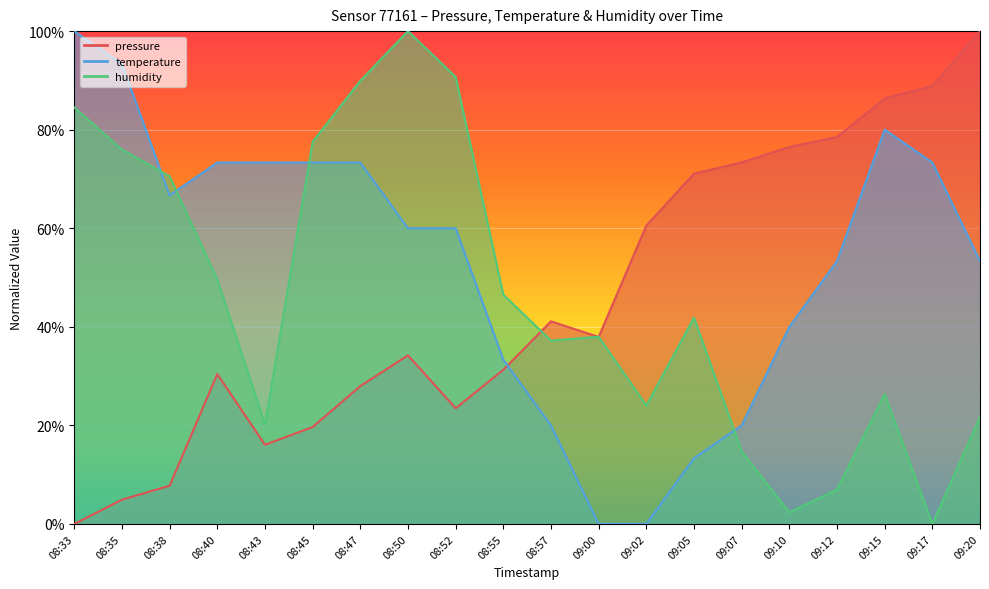

Reading left to right, extract all data points from this chart.

pressure: 08:33=0.0	08:35=4.9	08:38=7.8	08:40=30.4	08:43=16.1	08:45=19.7	08:47=28.0	08:50=34.2	08:52=23.5	08:55=31.3	08:57=41.1	09:00=37.9	09:02=60.5	09:05=71.1	09:07=73.4	09:10=76.5	09:12=78.5	09:15=86.4	09:17=88.9	09:20=100.0
temperature: 08:33=100.0	08:35=93.3	08:38=66.7	08:40=73.3	08:43=73.3	08:45=73.3	08:47=73.3	08:50=60.0	08:52=60.0	08:55=33.3	08:57=20.0	09:00=0.0	09:02=0.0	09:05=13.3	09:07=20.0	09:10=40.0	09:12=53.3	09:15=80.0	09:17=73.3	09:20=53.3
humidity: 08:33=84.5	08:35=76.0	08:38=70.5	08:40=49.6	08:43=20.2	08:45=77.5	08:47=89.9	08:50=100.0	08:52=90.7	08:55=46.5	08:57=37.2	09:00=38.0	09:02=24.0	09:05=41.9	09:07=14.7	09:10=2.3	09:12=7.0	09:15=26.4	09:17=0.0	09:20=21.7